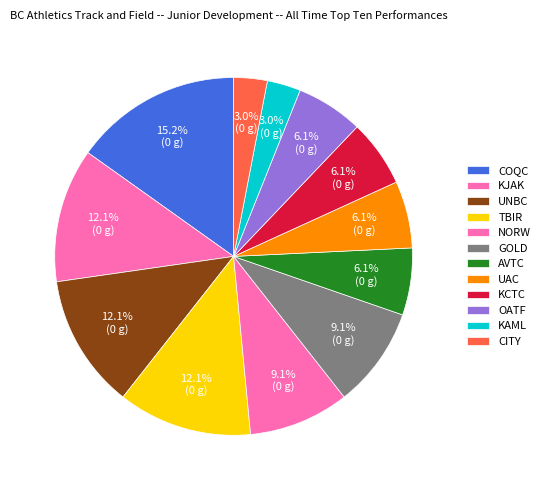

Is it true that COQC is 15% of the pie?

True